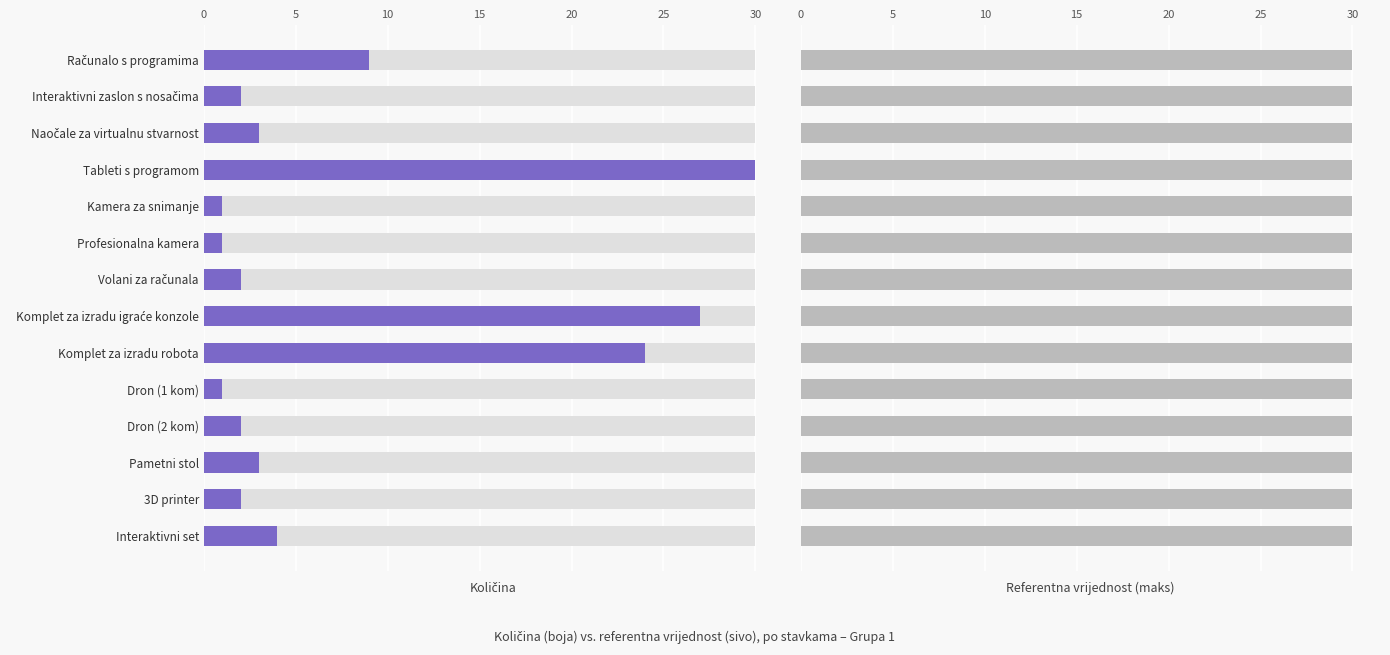

Between 25 and 10, which is larger?

25